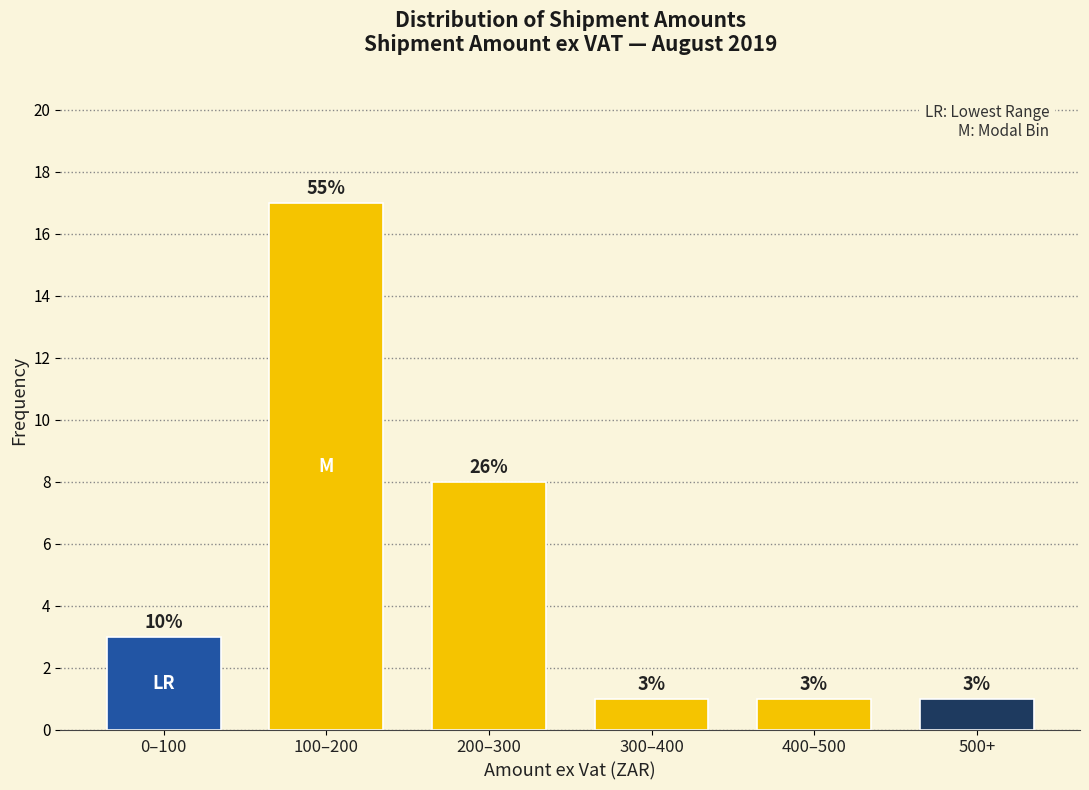

Reading left to right, what are all the values shown in this chart?

0–100=3	100–200=17	200–300=8	300–400=1	400–500=1	500+=1